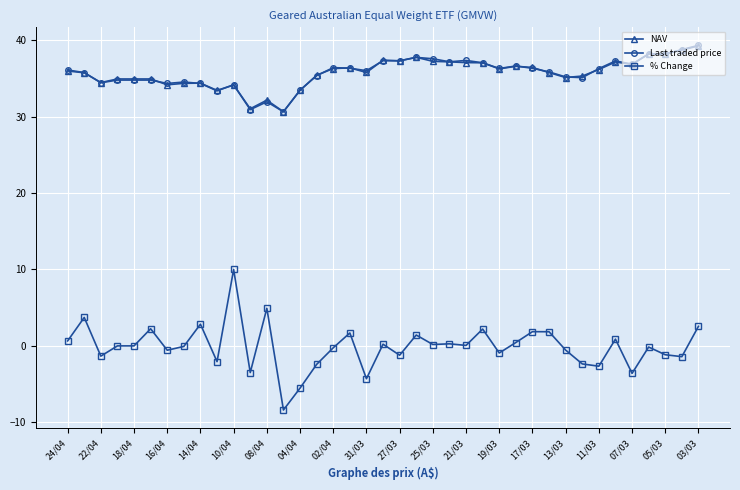

True or false: % Change and Last traded price intersect in this chart.

False